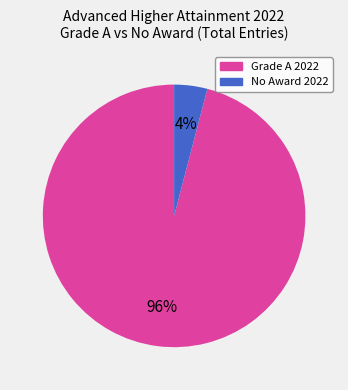

To the nearest percent, what is the difference between the largest and smallest slice percentages?

92%